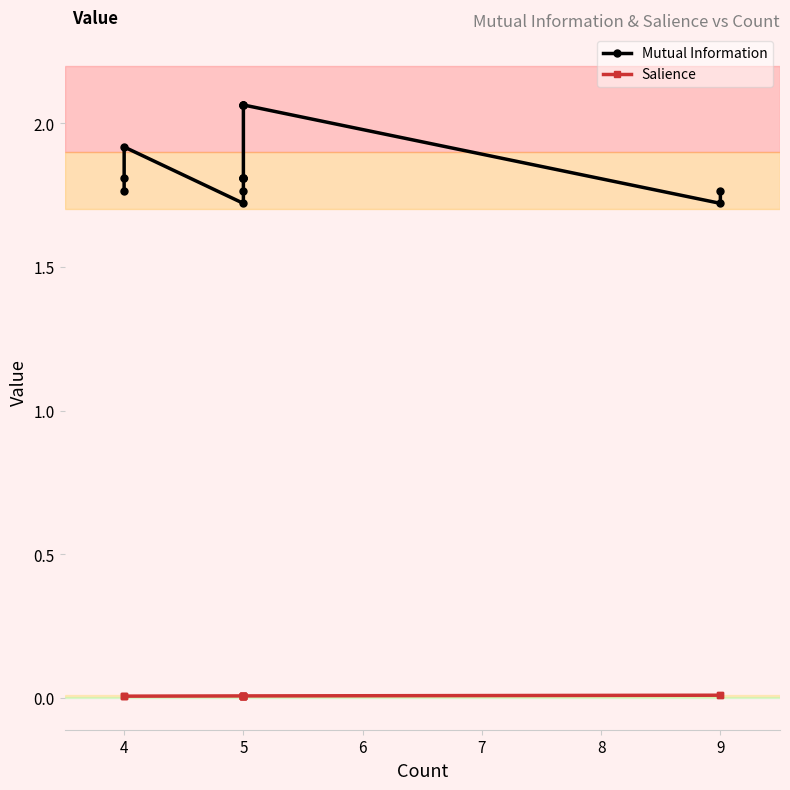

What value does the Mutual Information series have at 5?

1.8